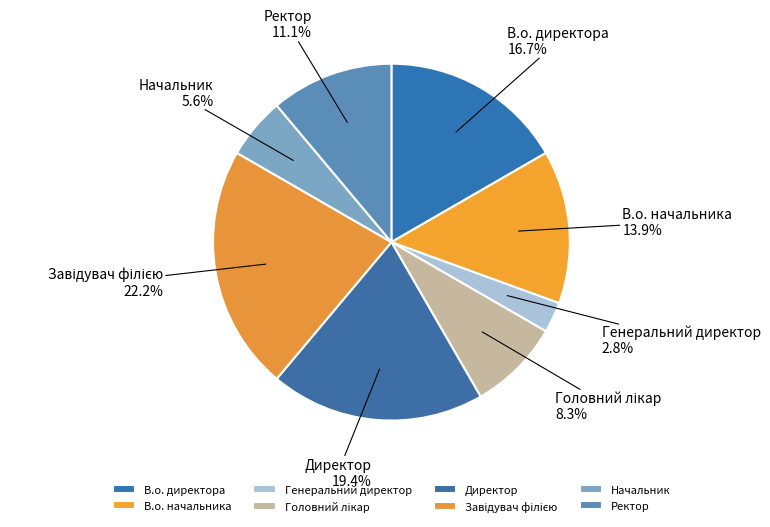

To the nearest percent, what is the average slice percentage?

12%